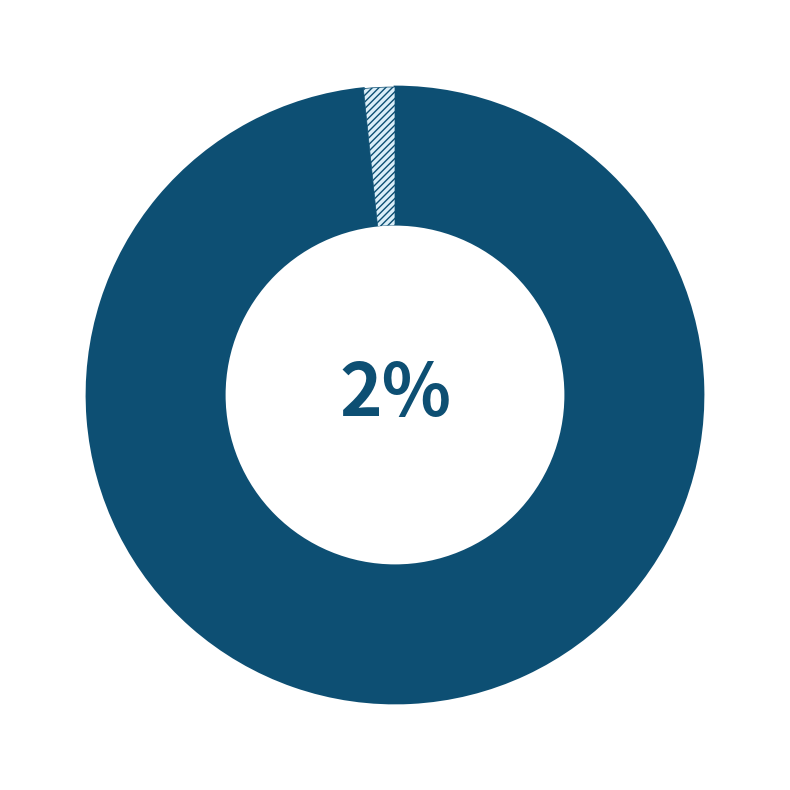

Is it true that Eragiketa finantzarioak is 1% of the pie?

False